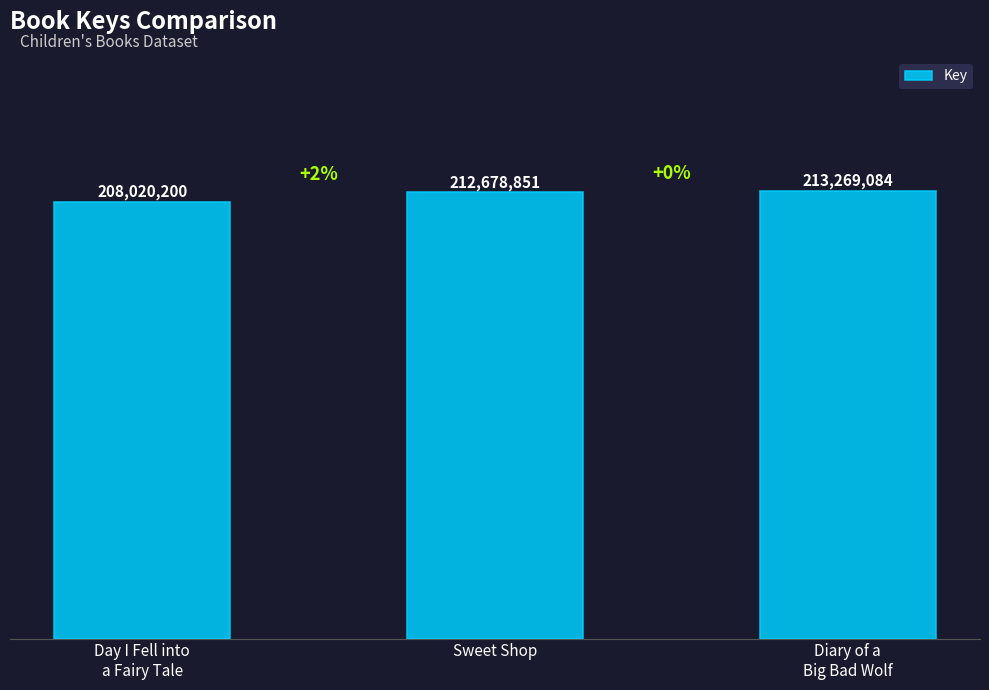

What is the greatest value displayed?

213269084